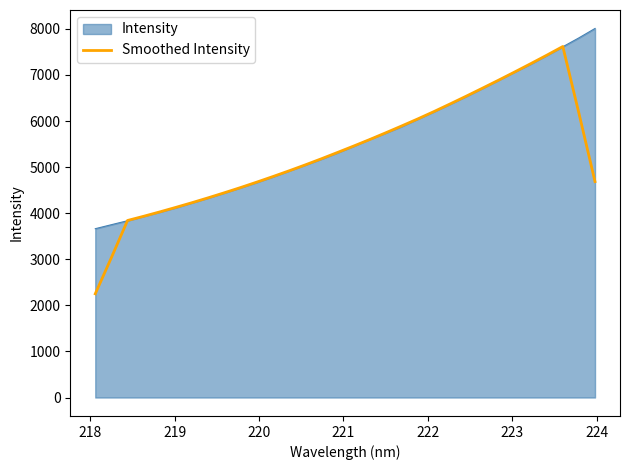

Rank the series by their maximum value, from highest to lowest.

Intensity, Smoothed Intensity